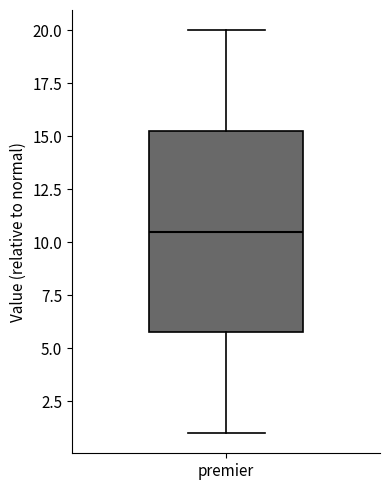

Where does the lower whisker of the box for premier end on the y-axis? The values are not printed on the chart, so give them approximately, as read against the axis.

1.0